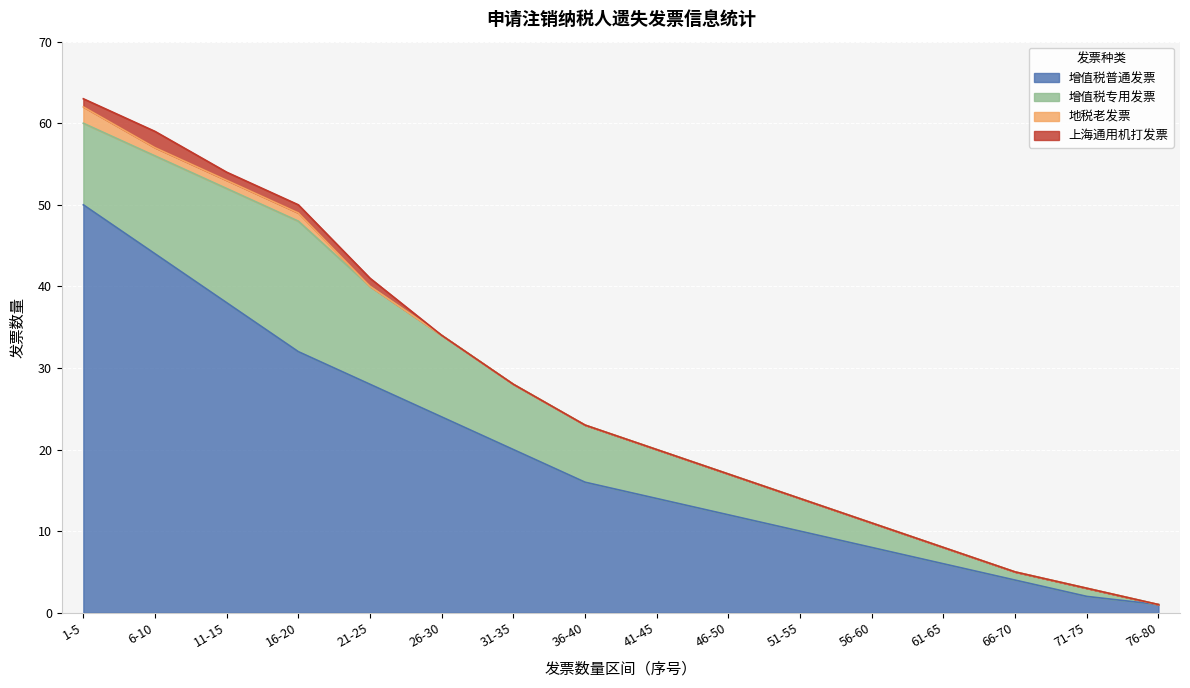

Between 1-5 and 31-35, which is larger?

1-5